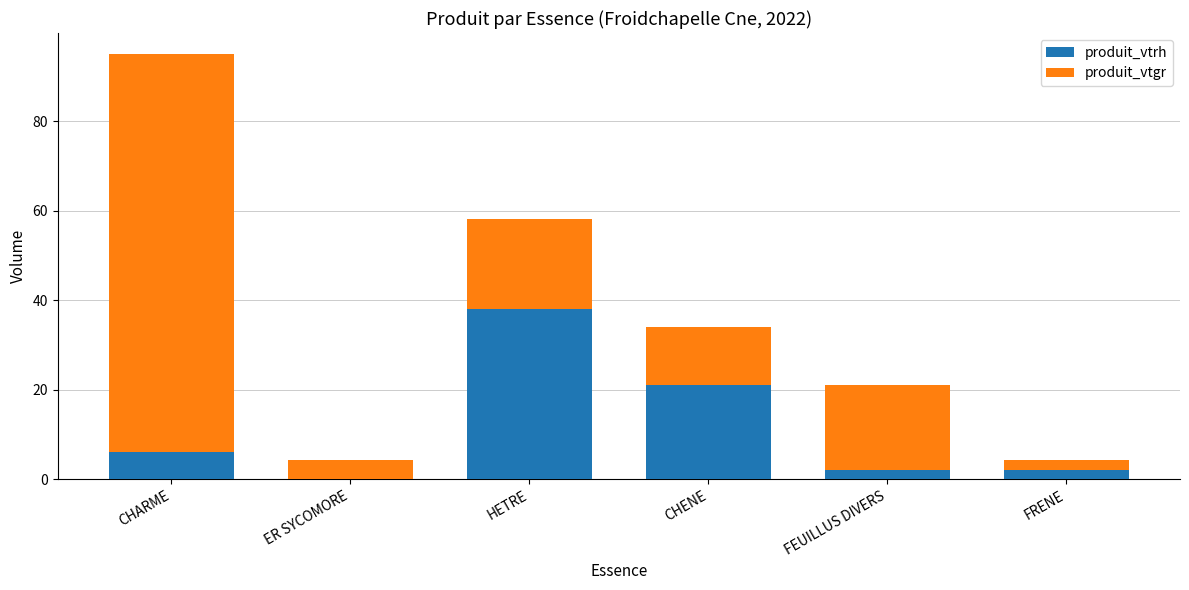

What are all the series names shown in the legend?

produit_vtrh, produit_vtgr